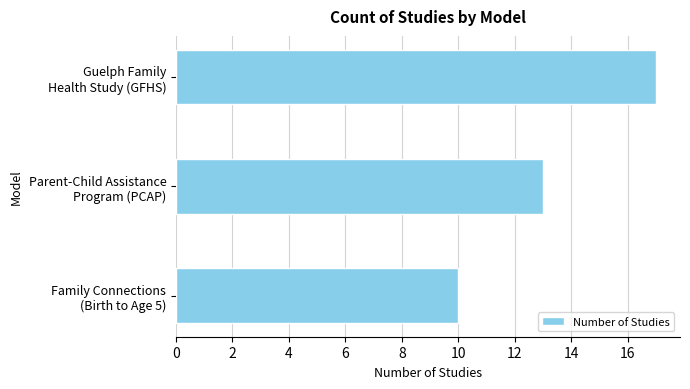

List the labels in order of value, largest first.

Guelph Family
Health Study (GFHS), Parent-Child Assistance
Program (PCAP), Family Connections
(Birth to Age 5)